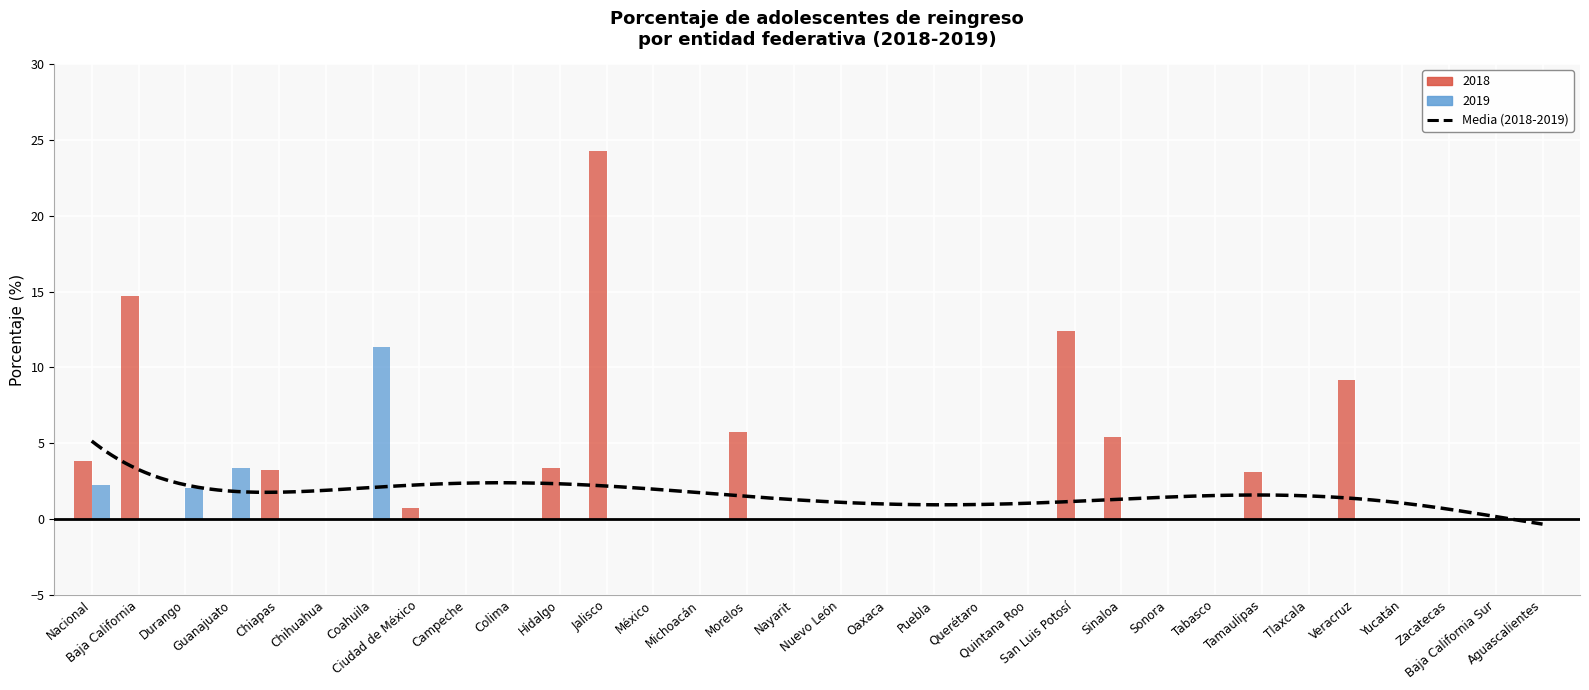

Which series changed the most between Baja California and Puebla?

2018